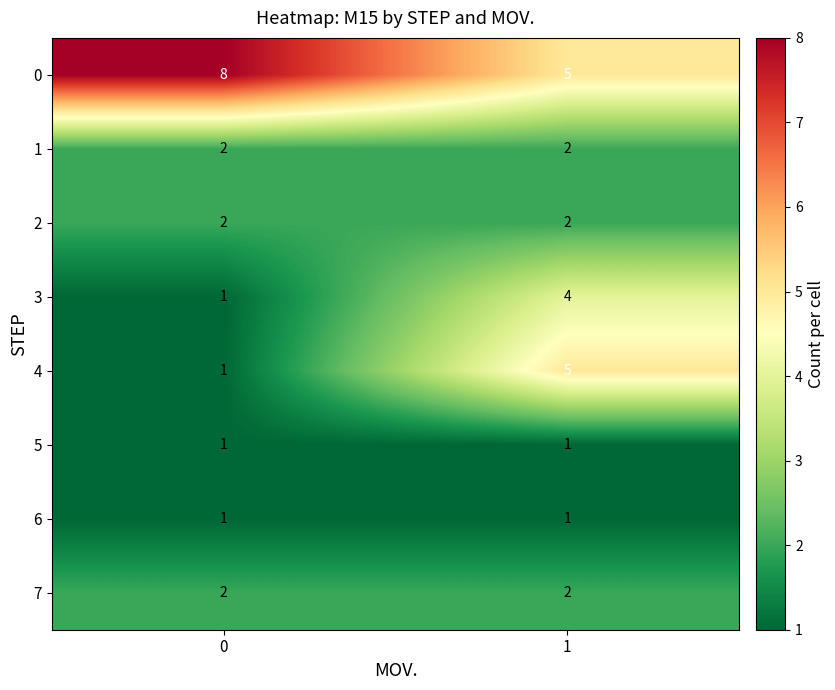

What is the total value across all series at 1?

22